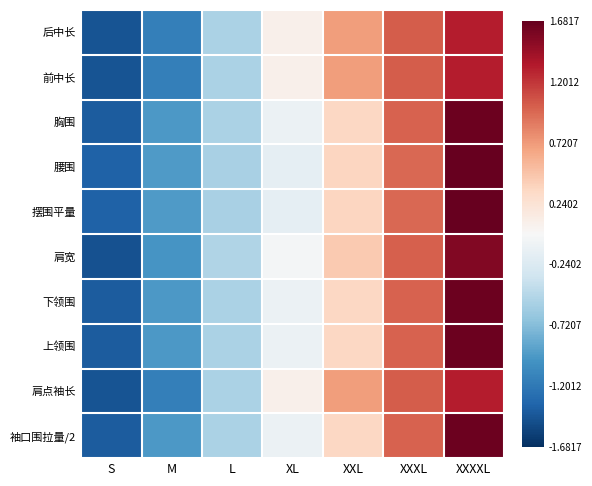

Reading left to right, what are all the values shown in this chart?

后中长: S=-1.5	M=-1.1	L=-0.5	XL=0.1	XXL=0.7	XXXL=1.0	XXXXL=1.3
前中长: S=-1.5	M=-1.1	L=-0.5	XL=0.1	XXL=0.7	XXXL=1.0	XXXXL=1.3
胸围: S=-1.4	M=-1.0	L=-0.5	XL=-0.1	XXL=0.3	XXXL=1.0	XXXXL=1.6
腰围: S=-1.4	M=-1.0	L=-0.6	XL=-0.1	XXL=0.4	XXXL=1.0	XXXXL=1.7
摆围平量: S=-1.4	M=-1.0	L=-0.6	XL=-0.1	XXL=0.4	XXXL=1.0	XXXXL=1.7
肩宽: S=-1.5	M=-1.0	L=-0.5	XL=-0.0	XXL=0.4	XXXL=1.0	XXXXL=1.6
下领围: S=-1.4	M=-1.0	L=-0.5	XL=-0.1	XXL=0.3	XXXL=1.0	XXXXL=1.6
上领围: S=-1.4	M=-1.0	L=-0.5	XL=-0.1	XXL=0.3	XXXL=1.0	XXXXL=1.6
肩点袖长: S=-1.5	M=-1.1	L=-0.5	XL=0.1	XXL=0.7	XXXL=1.0	XXXXL=1.3
袖口围拉量/2: S=-1.4	M=-1.0	L=-0.5	XL=-0.1	XXL=0.3	XXXL=1.0	XXXXL=1.6